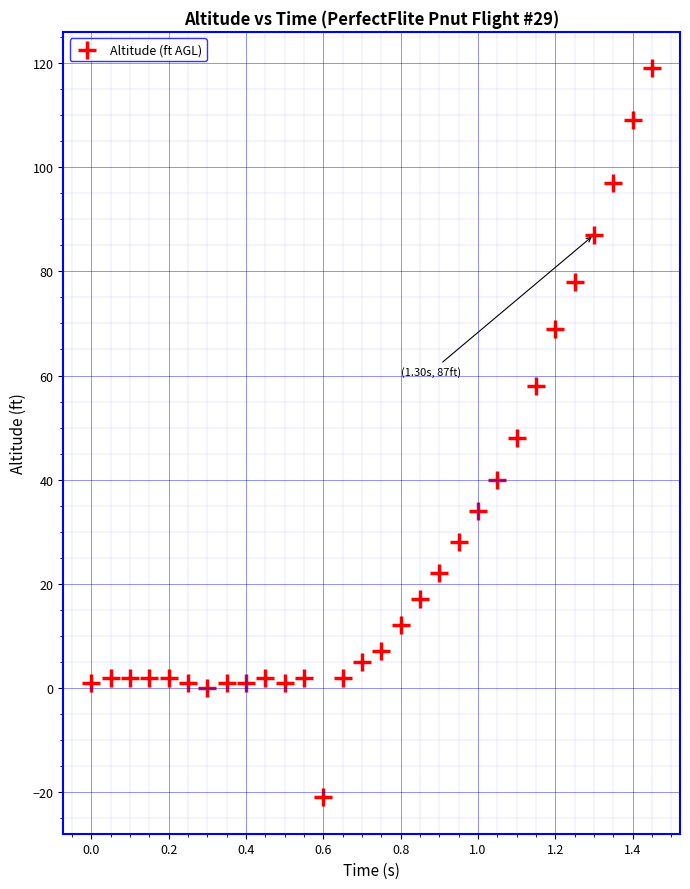

What is the range of Y values (max minus min)?

140